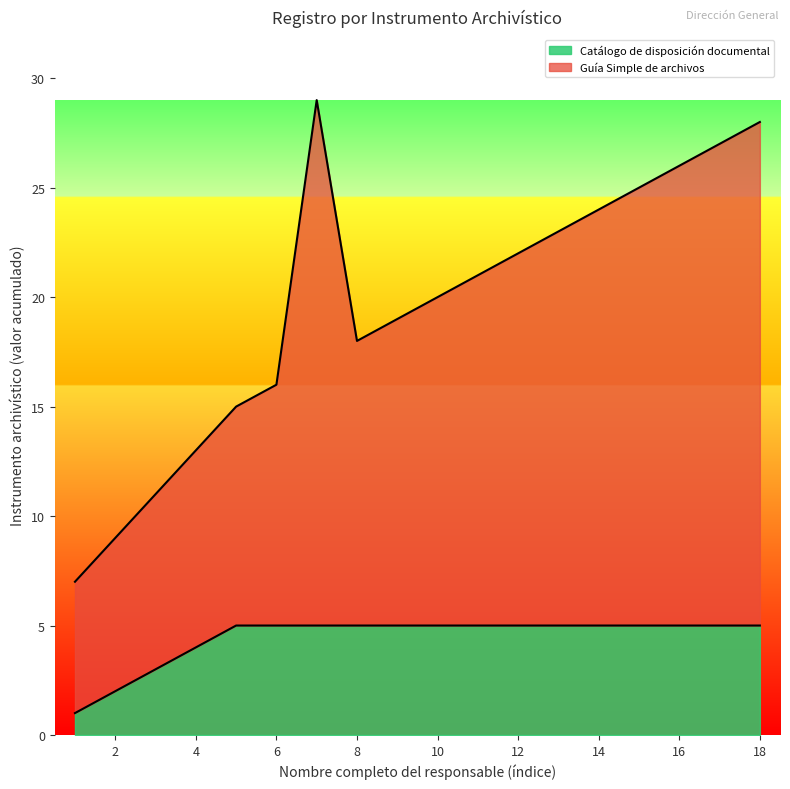

The value of Catálogo de disposición documental at 10 is 7. True or false?

False